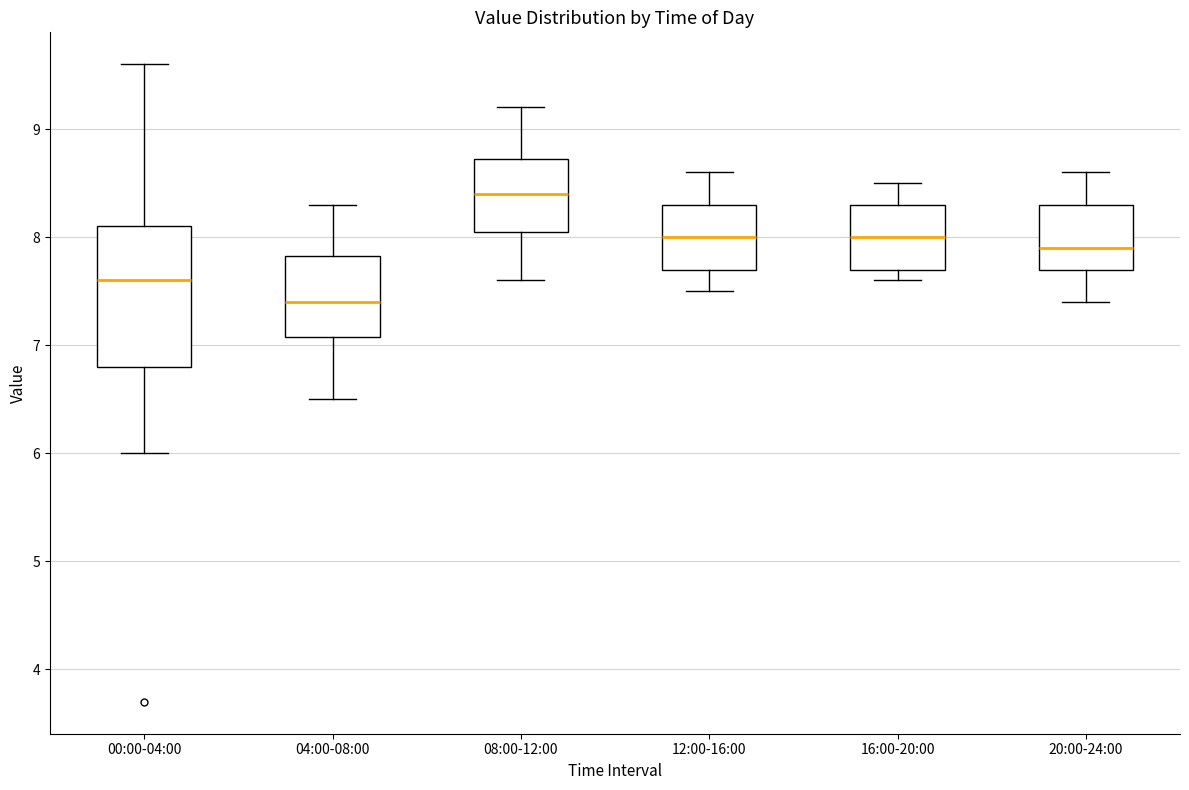

Which box's median line is the highest?

08:00-12:00